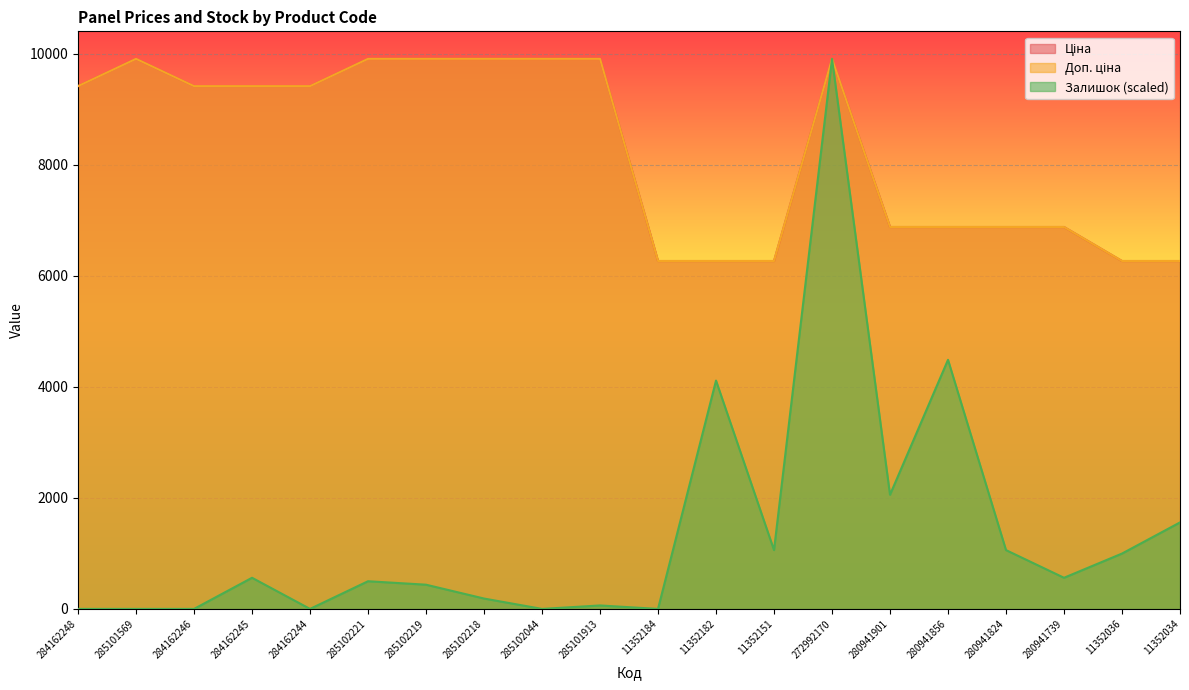

Which series has the largest range (max minus min)?

Залишок